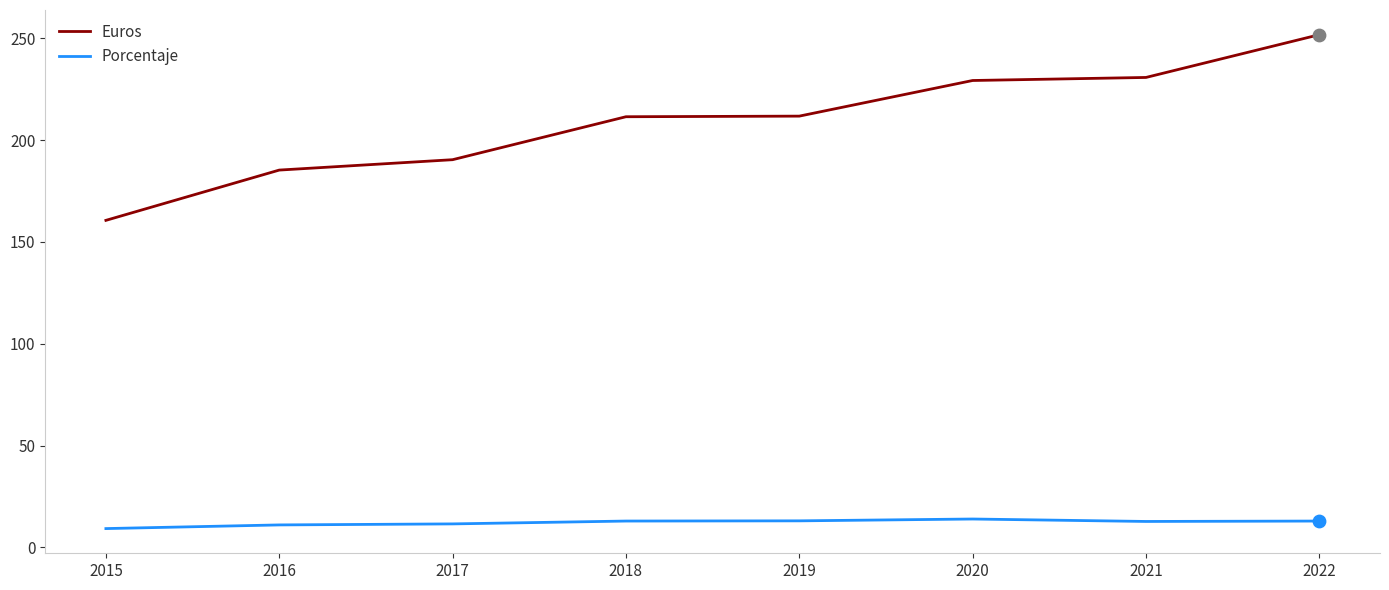

Is the value of Euros at 2017 greater than the value of Porcentaje at 2016?

Yes